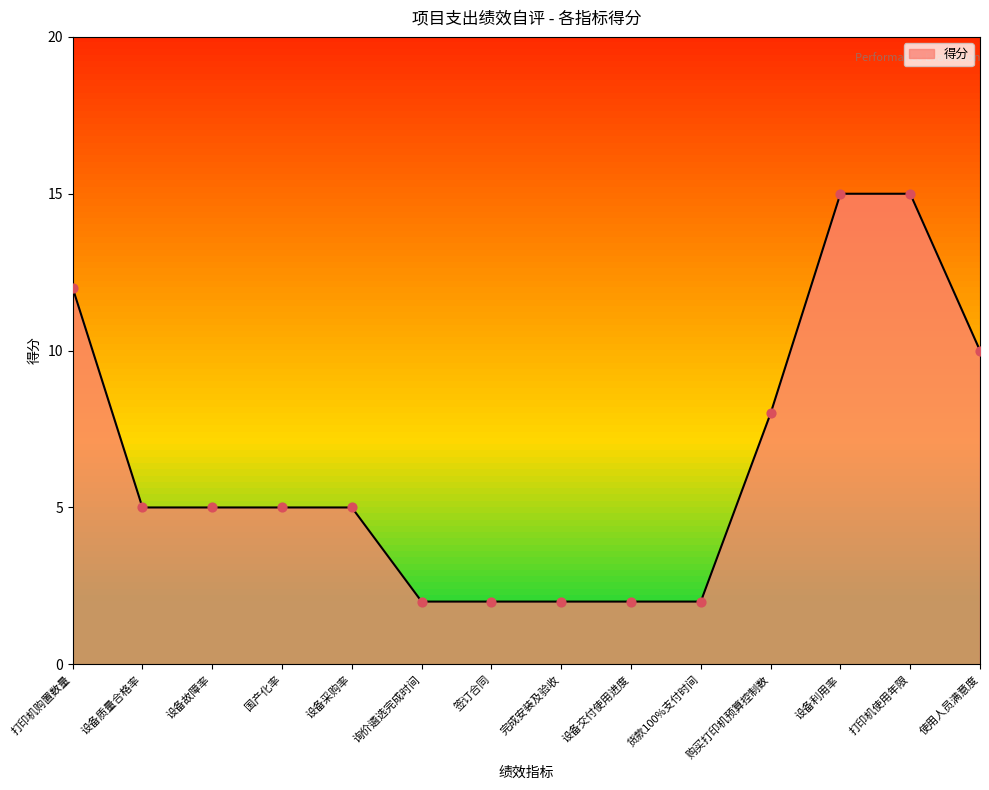

Approximately how many times larger is the value at 完成安装及验收 compared to 询价遴选完成时间?

1.0